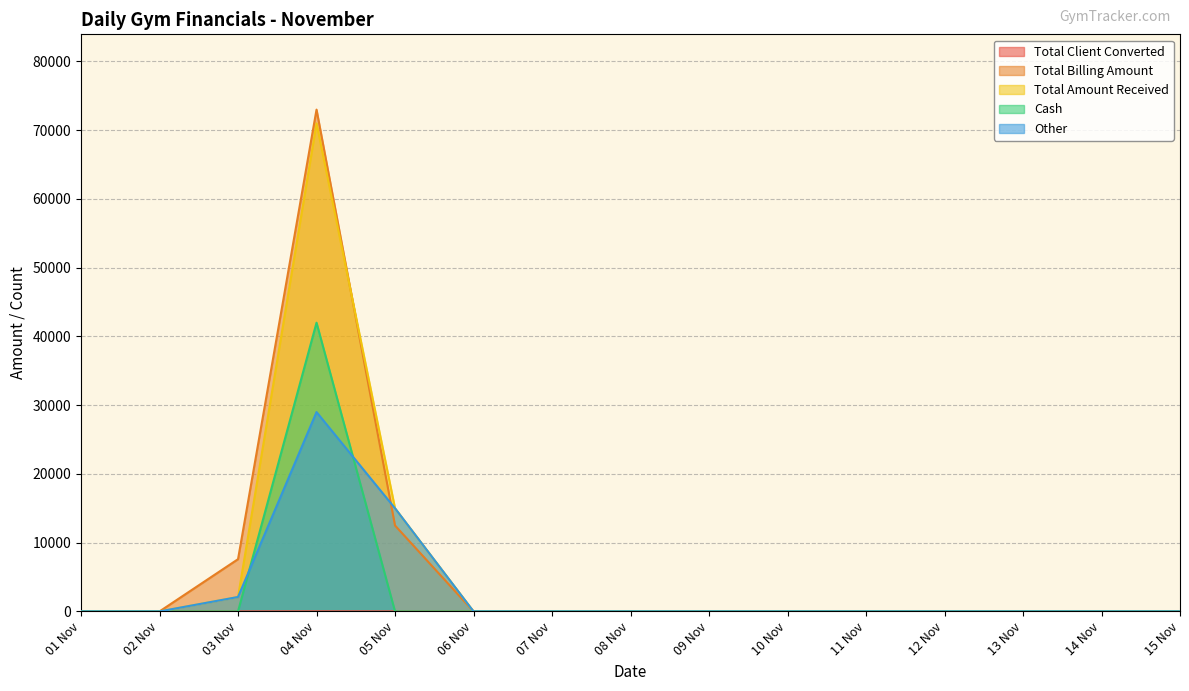

Which series ends up on top after the final intersection of Total Billing Amount and Other?

Other